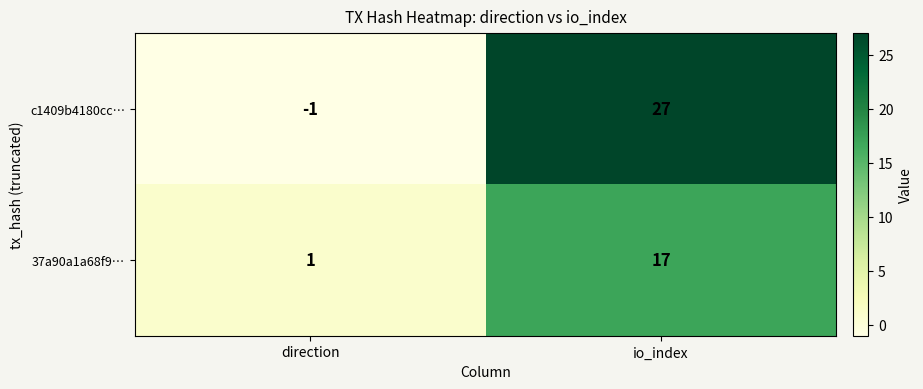

Which series has the largest total across all categories?

c1409b4180cc…